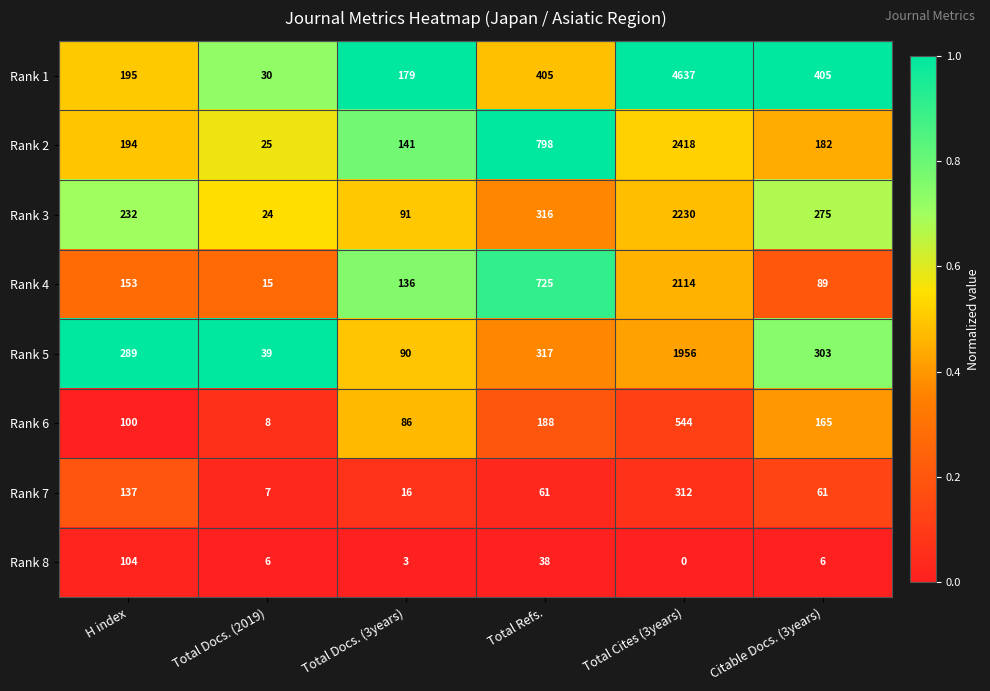

Which series has the largest range (max minus min)?

Rank 1